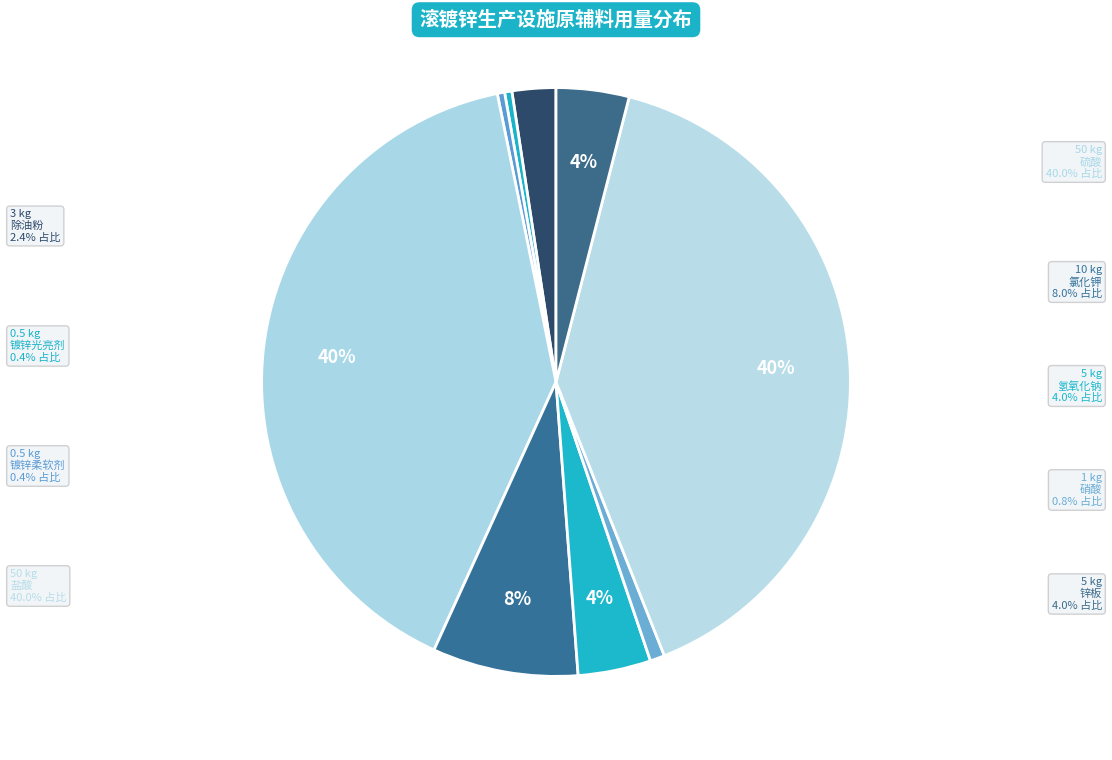

To the nearest percent, what is the difference between the largest and smallest slice percentages?

40%